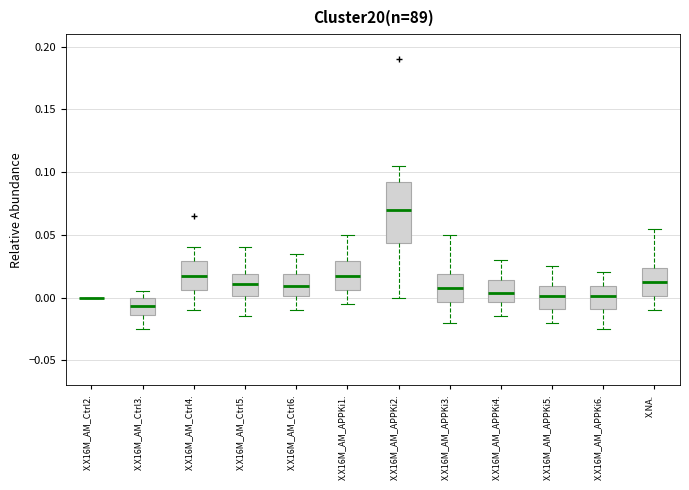

Which box is the tallest, from its lower edge to its upper edge?

X.X16M_AM_APPKi2.